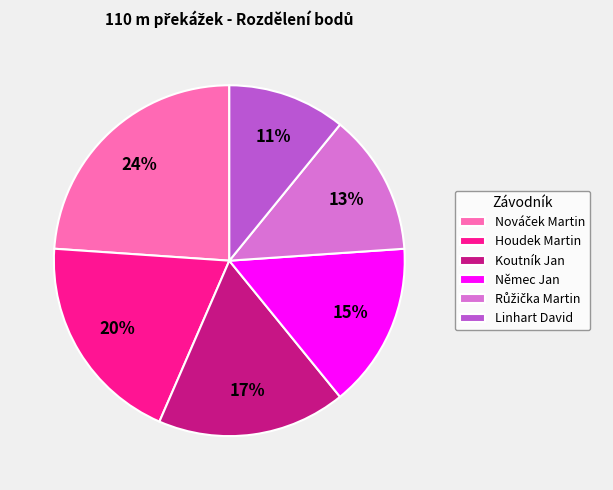

Is the sum of Němec Jan and Houdek Martin greater than half?

No